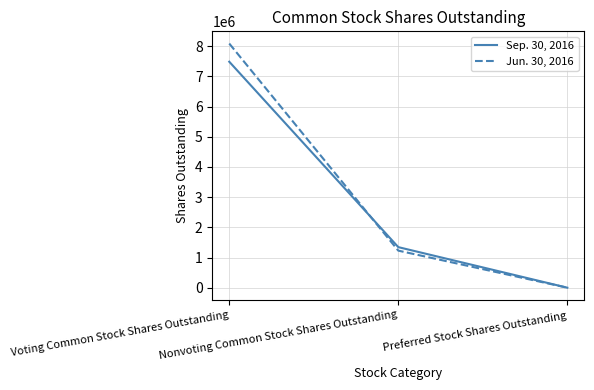

What is the sum of all Sep. 30, 2016 values?

8831235